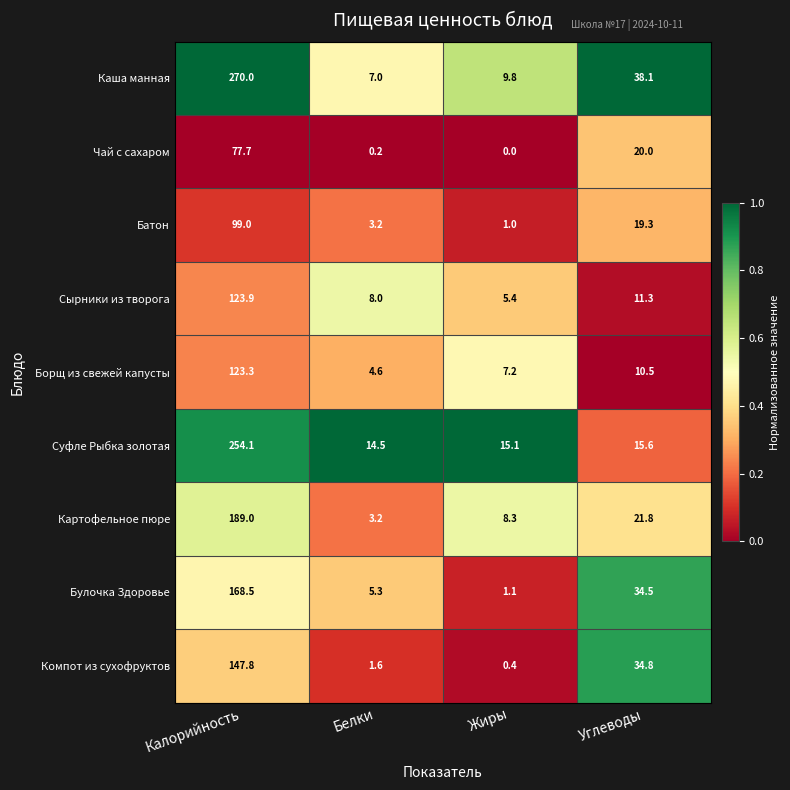

What is the spread (max minus min) of values at Белки?

14.3